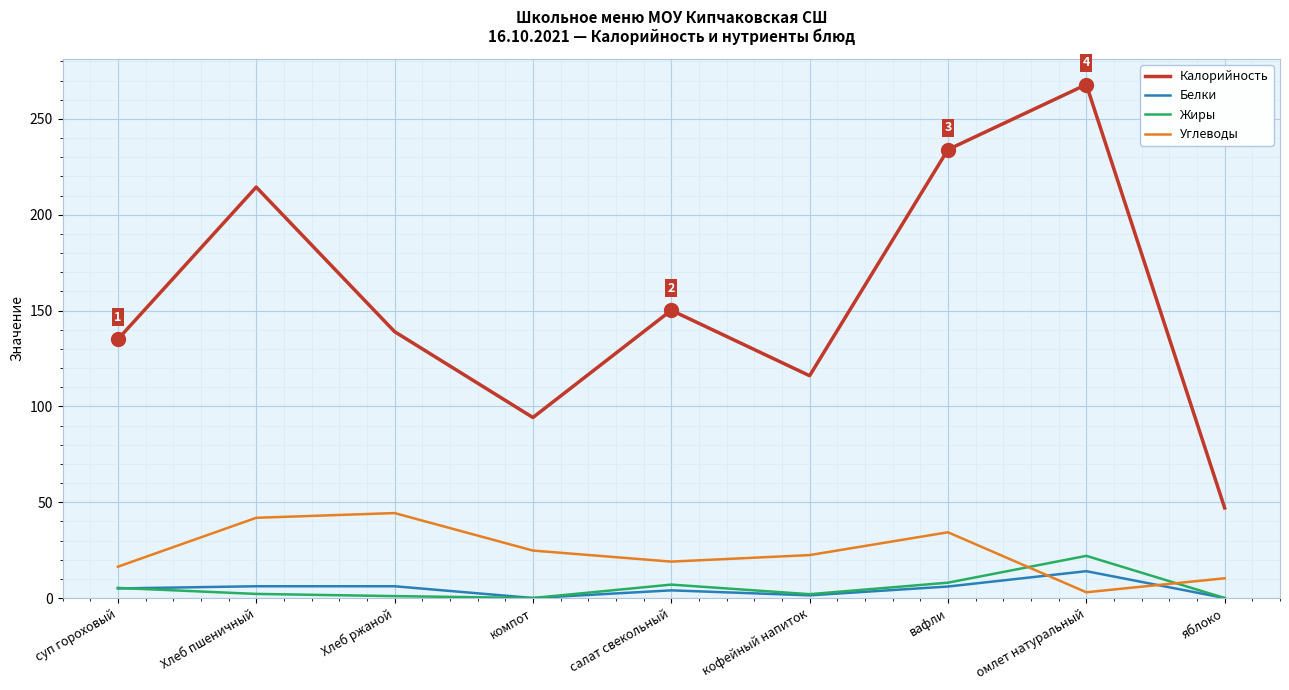

The value of Углеводы at кофейный напиток is 22.4. True or false?

True